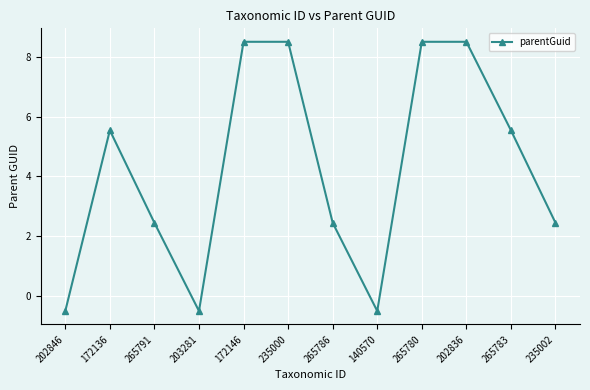

What is the label of the 8th point from the left?

140570